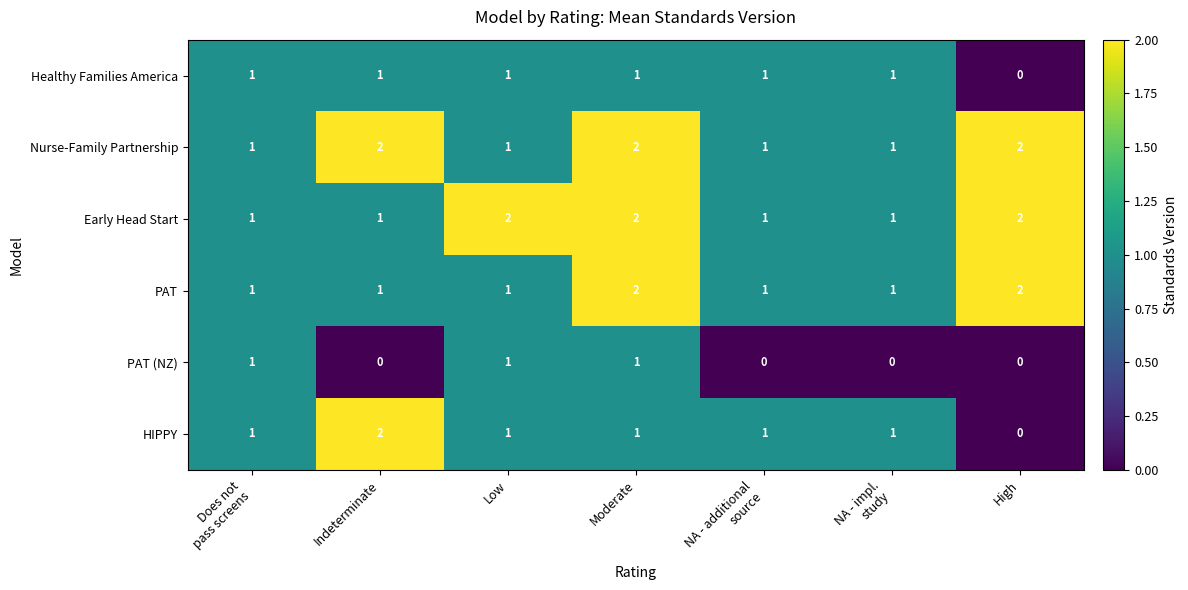

Which series has the largest range (max minus min)?

HIPPY